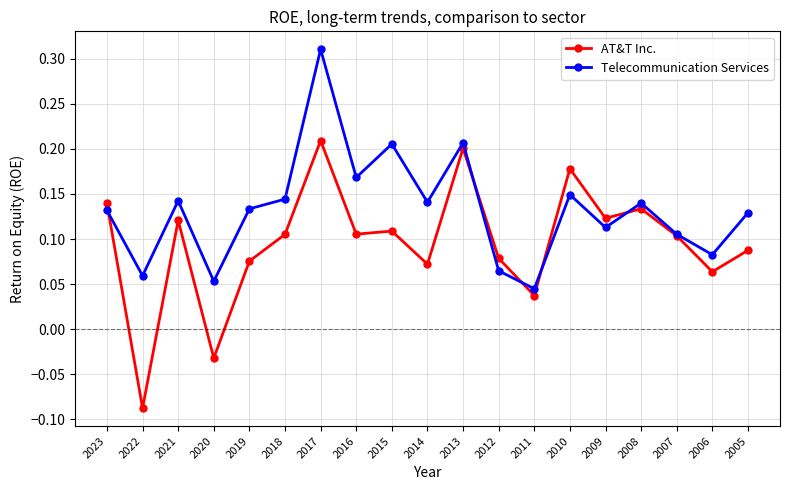

Count the number of categories in the chart.

19